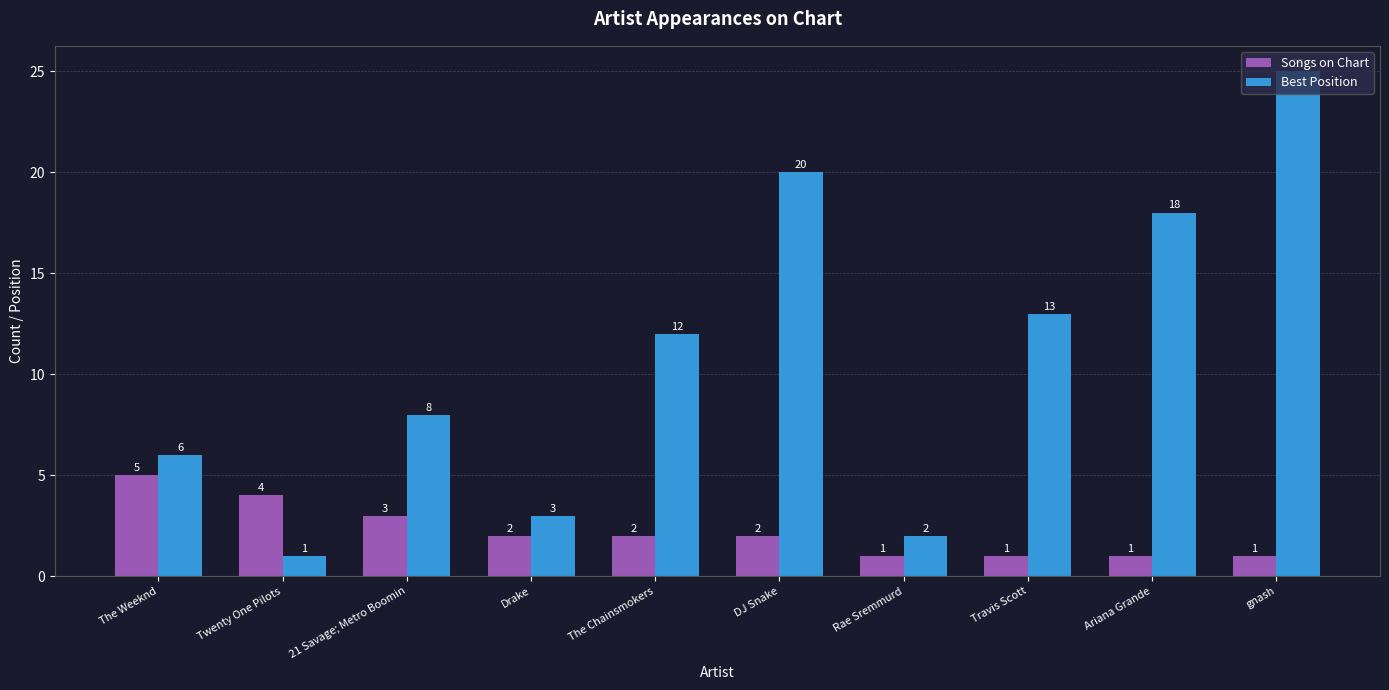

How many bars are there in each group?

2